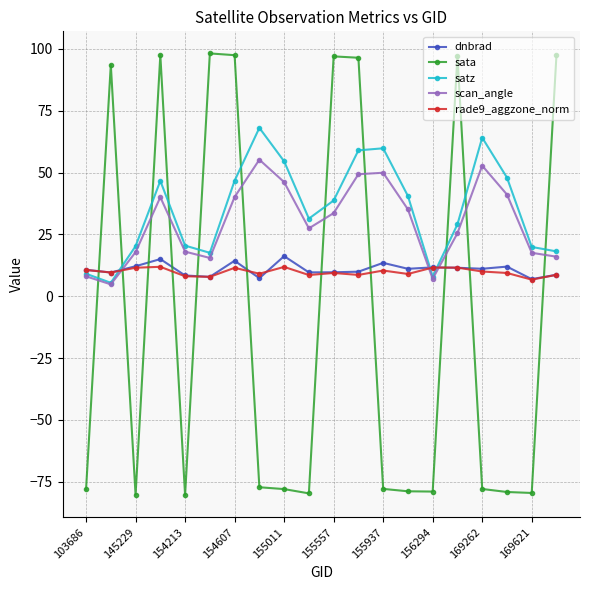

In satz, how many points are higher than both neighbors (excluding endpoints)?

4